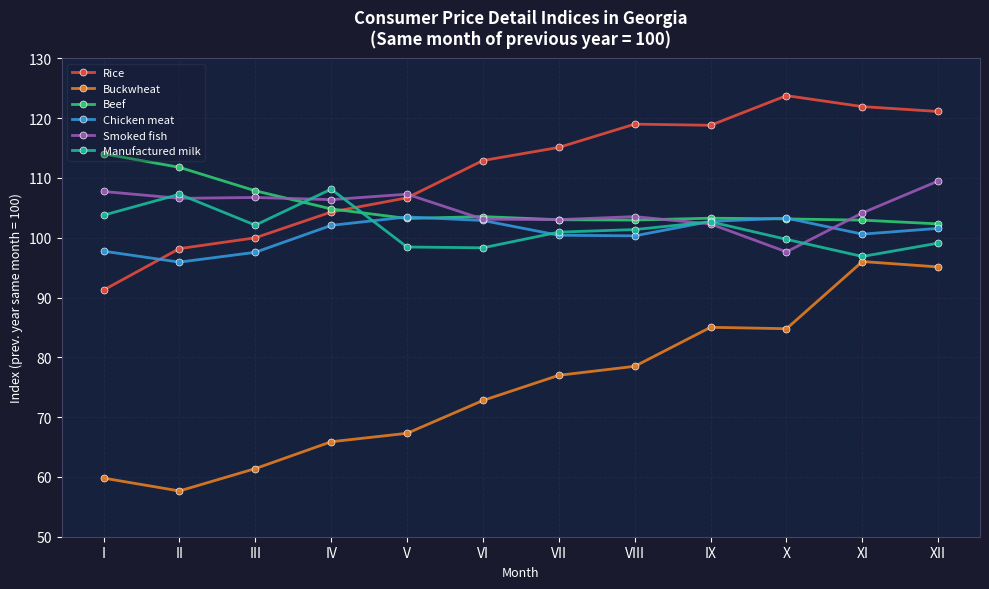

Does the chart display data point markers on the line(s)?

Yes